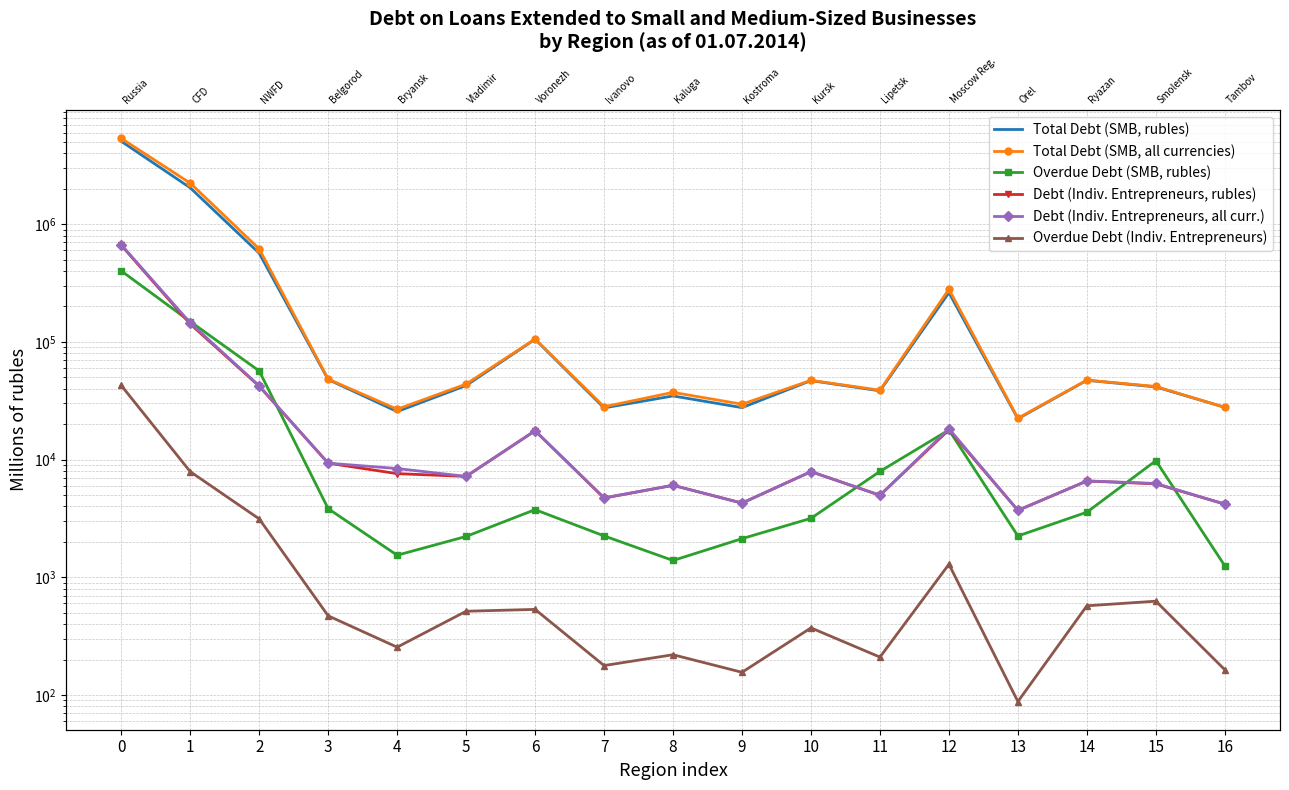

How many lines are shown in the chart?

6